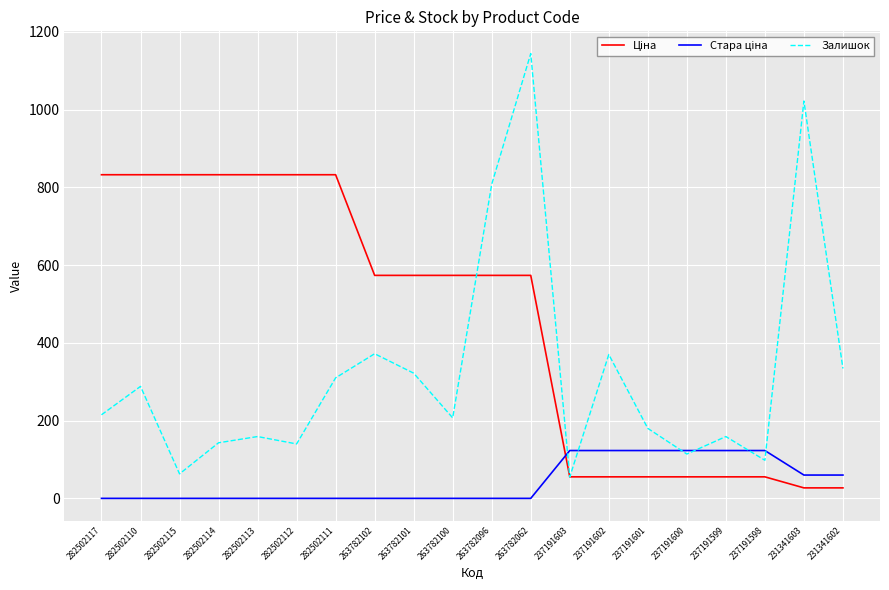

What is the total value across all series at 282502113?

991.4